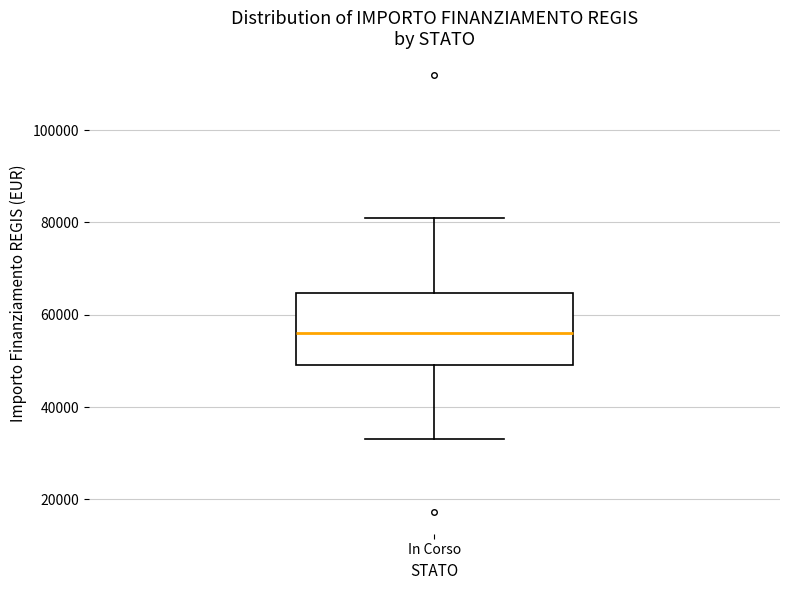

Transcribe this box plot: give where the median line is, the range the box spans, and where the two whiskers end, as read against the y-axis. The values are not printed on the chart, so give them approximately, as read against the axis.

median 56000, box 50000 to 64000, whiskers 32000 to 80000